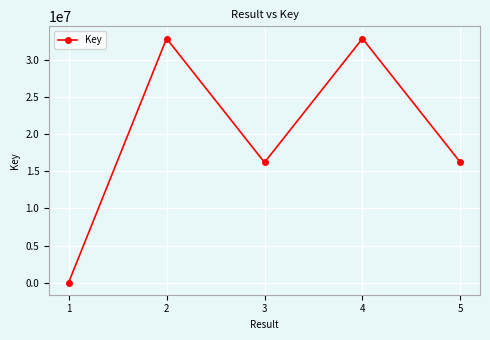

The value at 2 is 32905343. True or false?

True